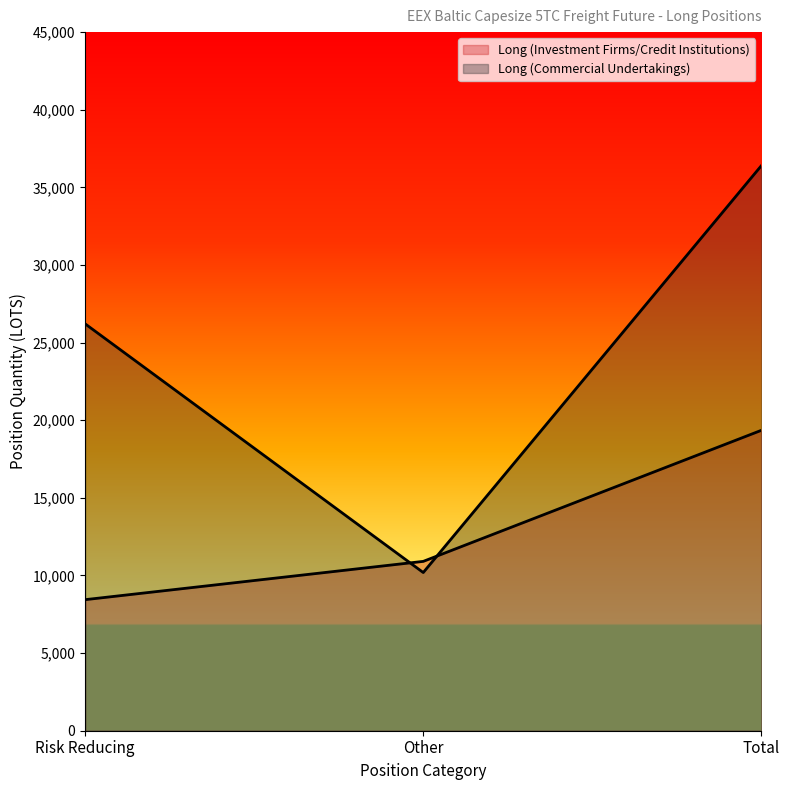

Which label corresponds to the smallest value in the chart?

Risk Reducing